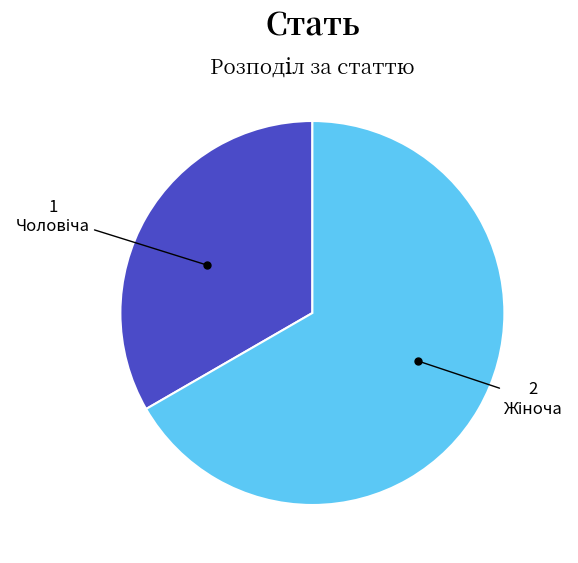

Count the number of slices in the pie.

2